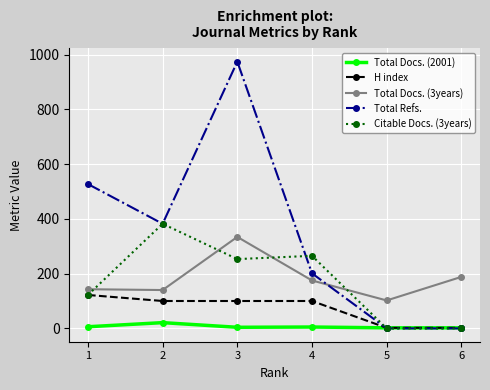

What is the value of the H index point at the 4th from the left?

100